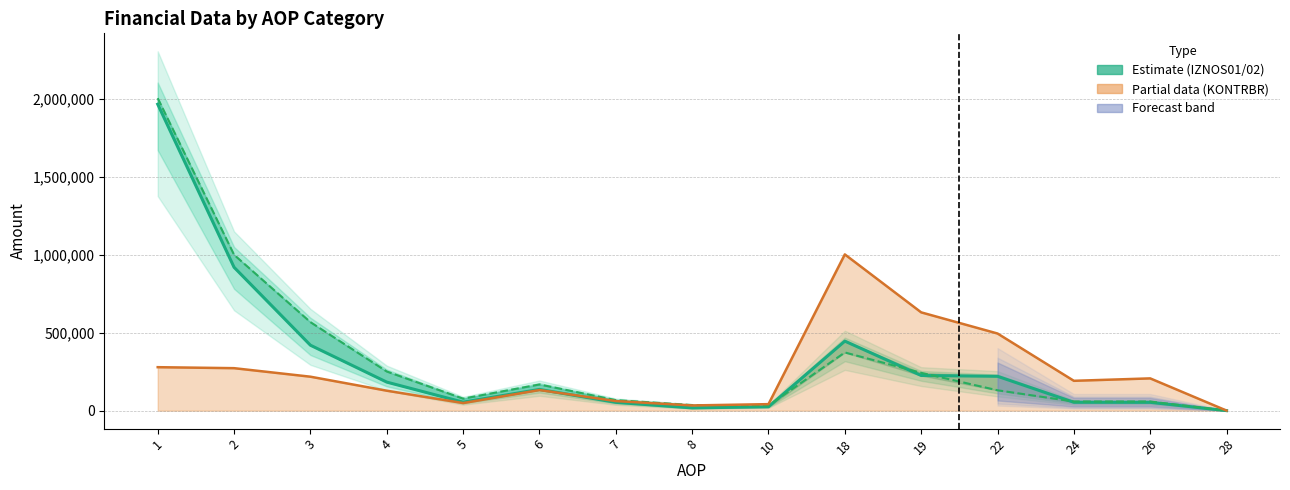

At which label does IZNOS01 reach its peak?

1